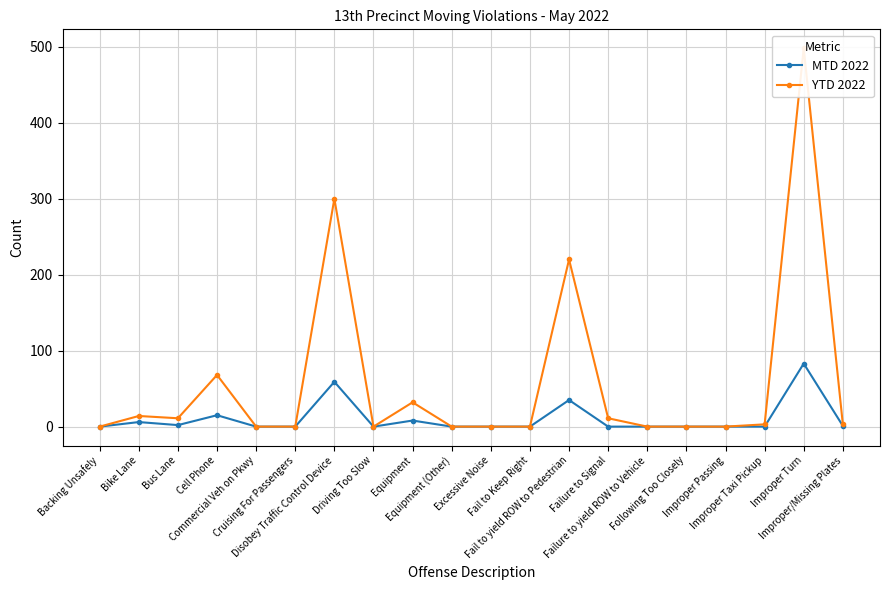

List the labels in order of MTD 2022 value, smallest first.

Backing Unsafely, Commercial Veh on Pkwy, Cruising For Passengers, Driving Too Slow, Equipment (Other), Excessive Noise, Fail to Keep Right, Failure to Signal, Failure to yield ROW to Vehicle, Following Too Closely, Improper Passing, Improper Taxi Pickup, Improper/Missing Plates, Bus Lane, Bike Lane, Equipment, Cell Phone, Fail to yield ROW to Pedestrian, Disobey Traffic Control Device, Improper Turn